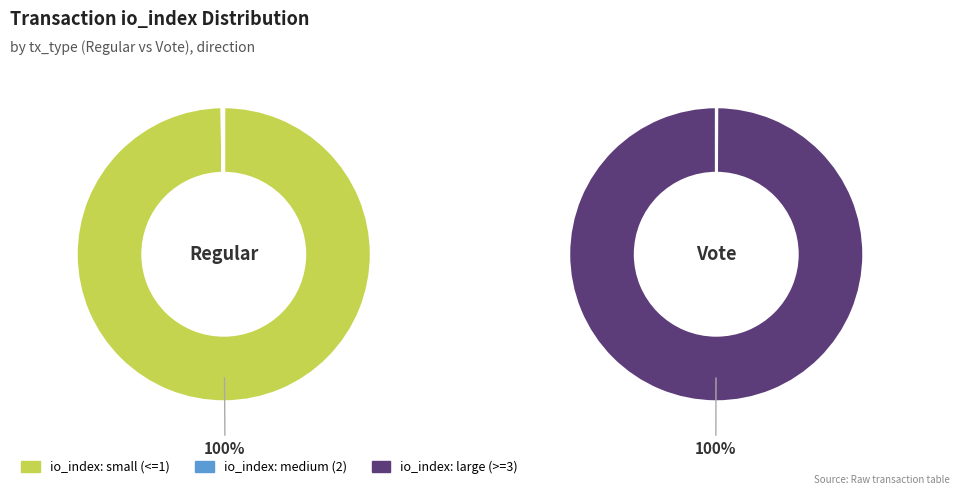

Does io_index_3 account for over 50% of the chart?

Yes